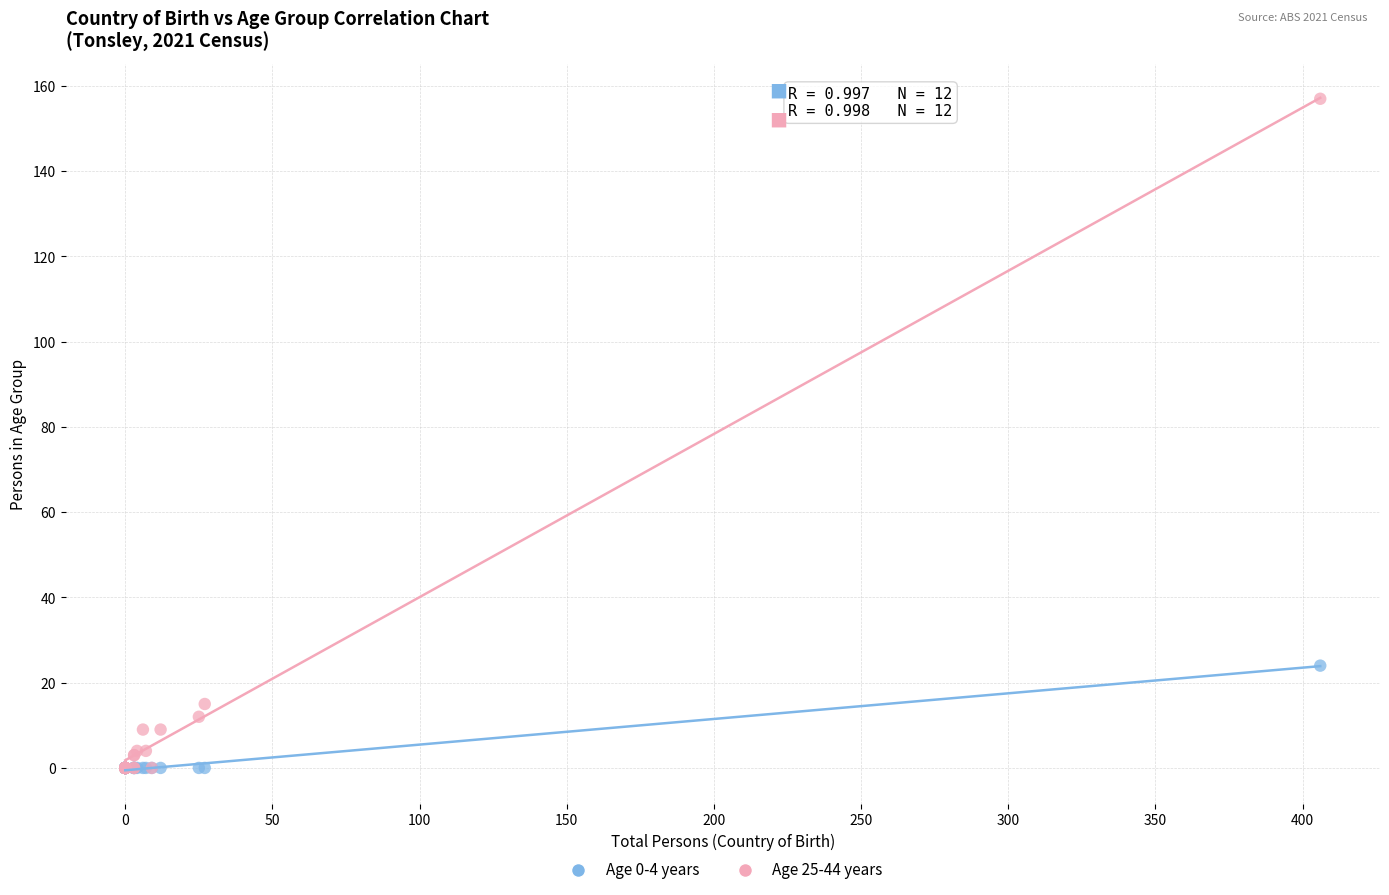

Across all series, what Y value is closest to 78?

24